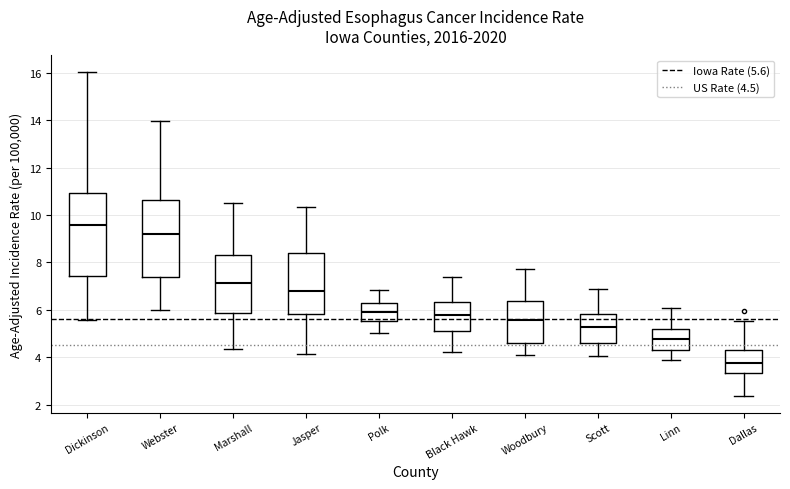

Reading left to right, transcribe this box plot: for each box, give where its median line is, the range the box spans, and where its two whiskers end, as read against the y-axis. The values are not printed on the chart, so give them approximately, as read against the axis.

Dickinson: median 9.6, box 7.4 to 11.0, whiskers 5.6 to 16.0
Webster: median 9.2, box 7.4 to 10.6, whiskers 6.0 to 14.0
Marshall: median 7.2, box 5.8 to 8.4, whiskers 4.4 to 10.4
Jasper: median 6.8, box 5.8 to 8.4, whiskers 4.2 to 10.4
Polk: median 5.8, box 5.6 to 6.2, whiskers 5.0 to 6.8
Black Hawk: median 5.8, box 5.2 to 6.4, whiskers 4.2 to 7.4
Woodbury: median 5.6, box 4.6 to 6.4, whiskers 4.0 to 7.8
Scott: median 5.2, box 4.6 to 5.8, whiskers 4.0 to 6.8
Linn: median 4.8, box 4.4 to 5.2, whiskers 3.8 to 6.0
Dallas: median 3.8, box 3.4 to 4.4, whiskers 2.4 to 5.6